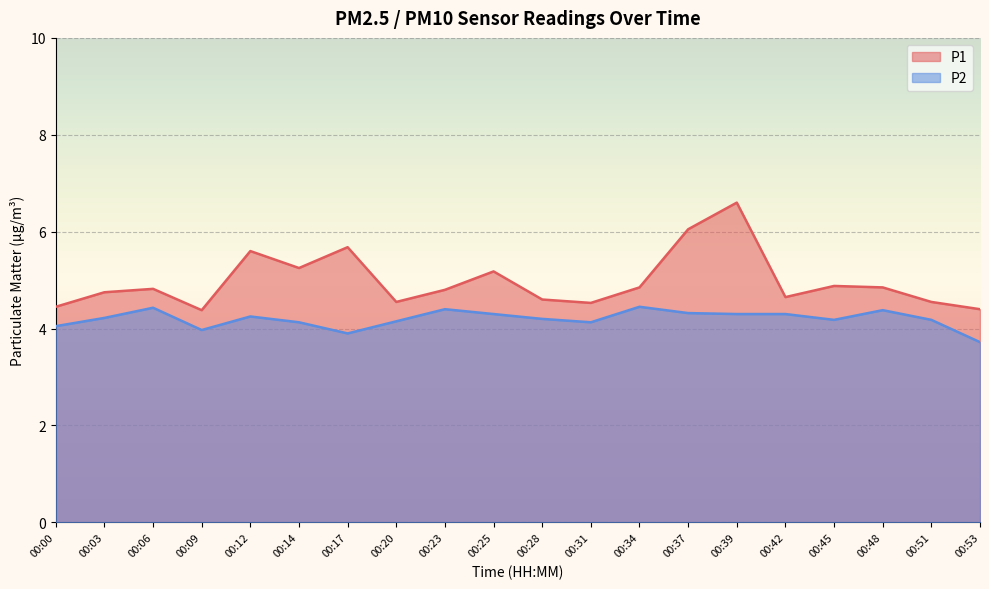

Rank the categories by P2 value from lowest to highest.

00:53, 00:17, 00:09, 00:00, 00:14, 00:31, 00:20, 00:45, 00:51, 00:28, 00:03, 00:12, 00:25, 00:39, 00:42, 00:37, 00:48, 00:23, 00:06, 00:34